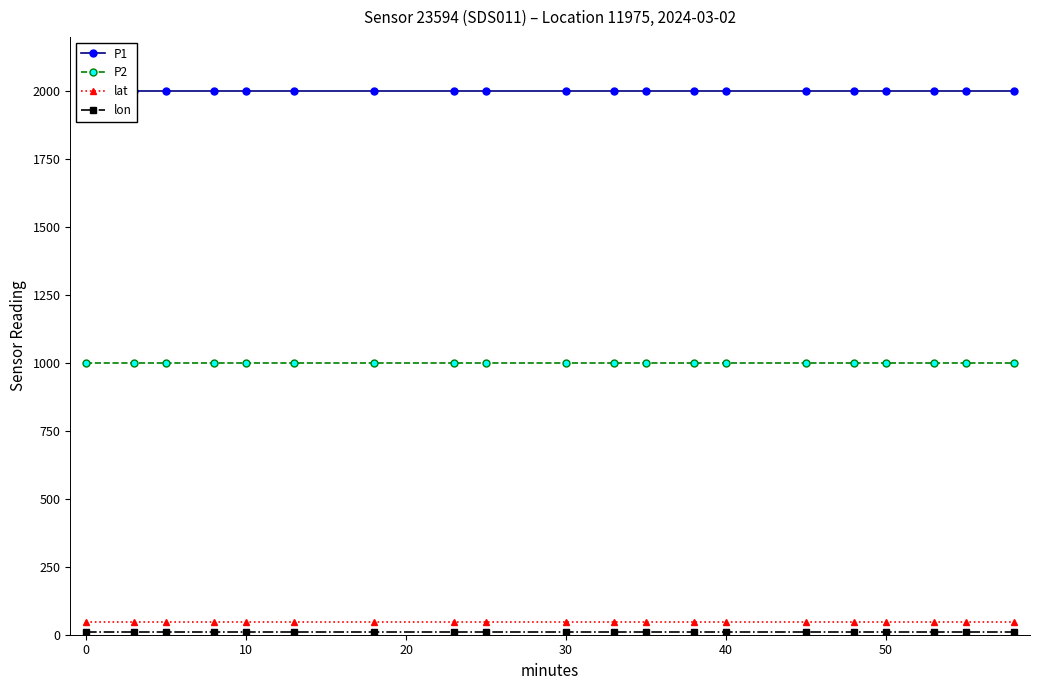

True or false: P2 and lat cross at least once.

False